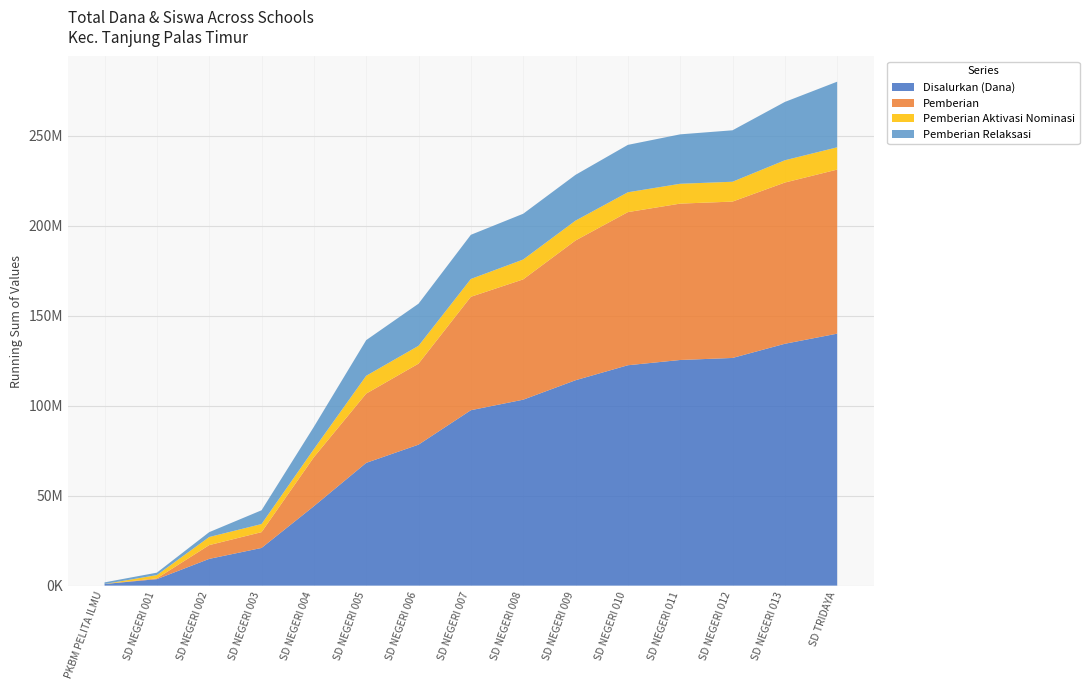

Reading left to right, list all the values displayed in this chart.

Disalurkan (Dana): 900000	2700000	11250000	6075000	23175000	24075000	10125000	19125000	5850000	10800000	8325000	2925000	1125000	7875000	5625000
Pemberian: 0	450000	7200000	1125000	18450000	11250000	6525000	18000000	3825000	10800000	7425000	1800000	0	2700000	1575000
Pemberian Aktivasi Nominasi: 0	1800000	2700000	0	0	5400000	0	0	1125000	0	0	0	0	1350000	0
Pemberian Relaksasi: 900000	450000	1350000	4950000	4725000	7425000	3600000	1125000	900000	0	900000	1125000	1125000	3825000	4050000
Siswa Disalurkan: 2	6	29	16	56	64	28	45	16	24	22	7	3	22	13